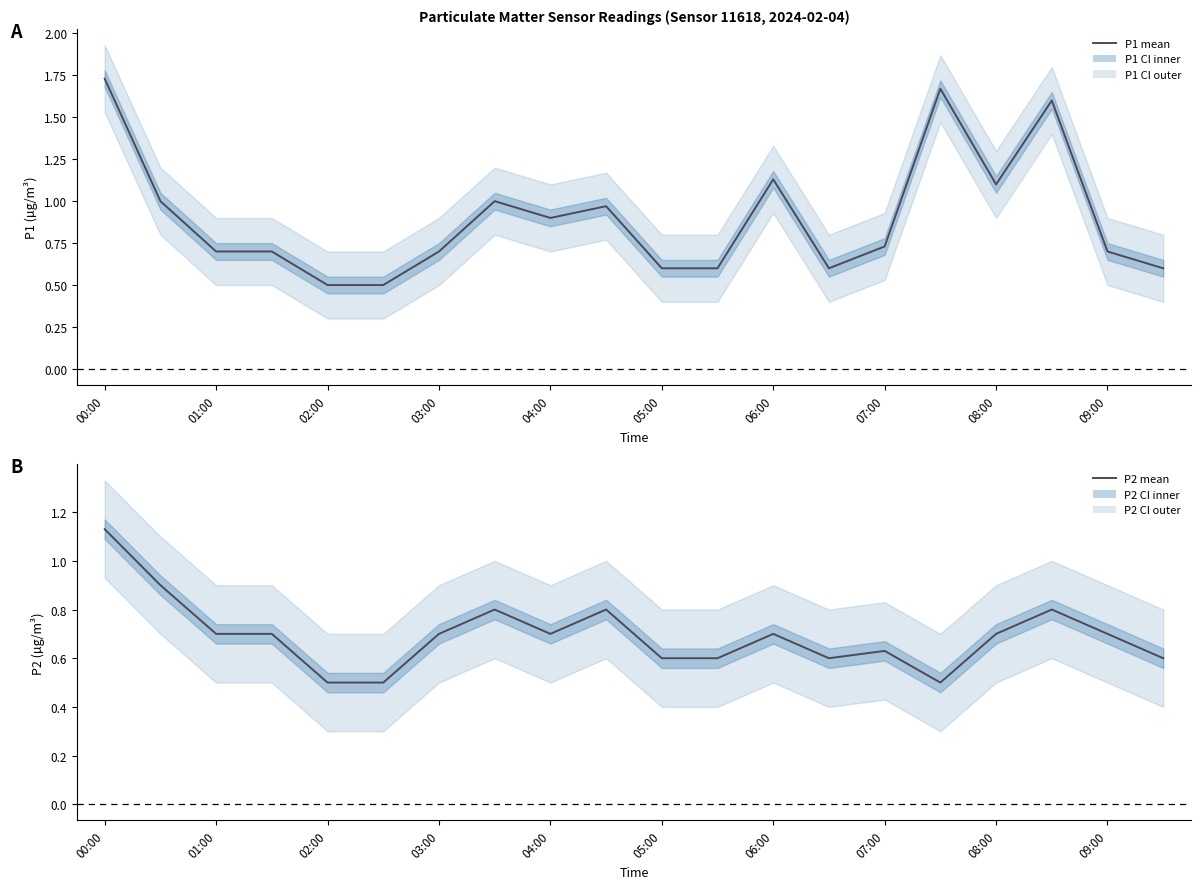

What position from the left is 00:00?

1